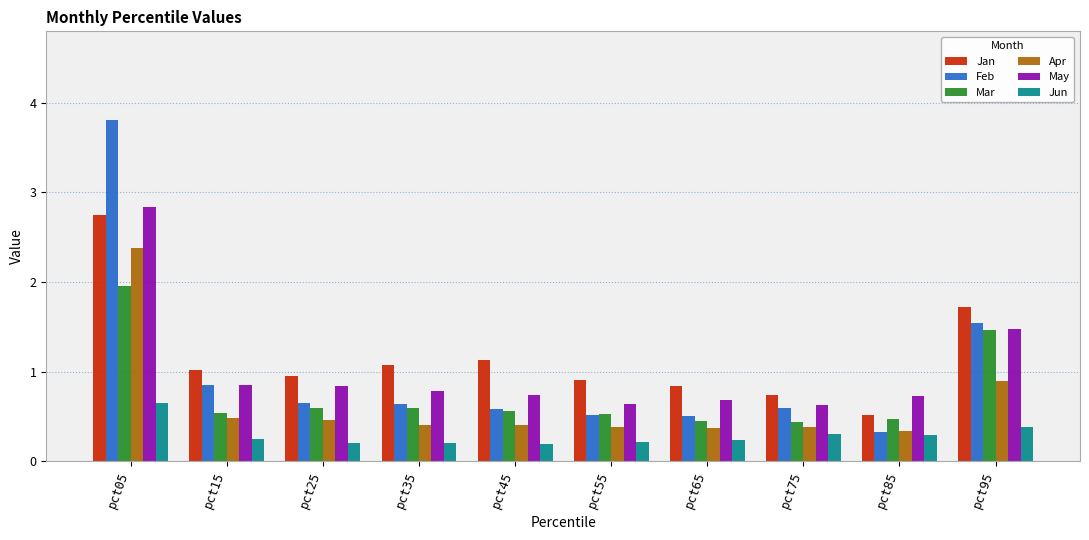

Does the chart contain any negative values?

No